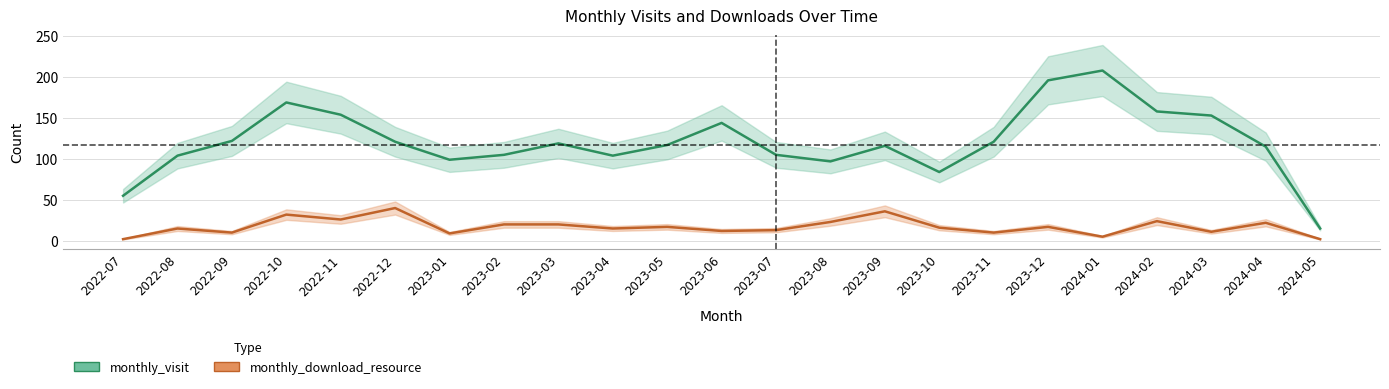

At how many categories does at least one series exceed 133?

7